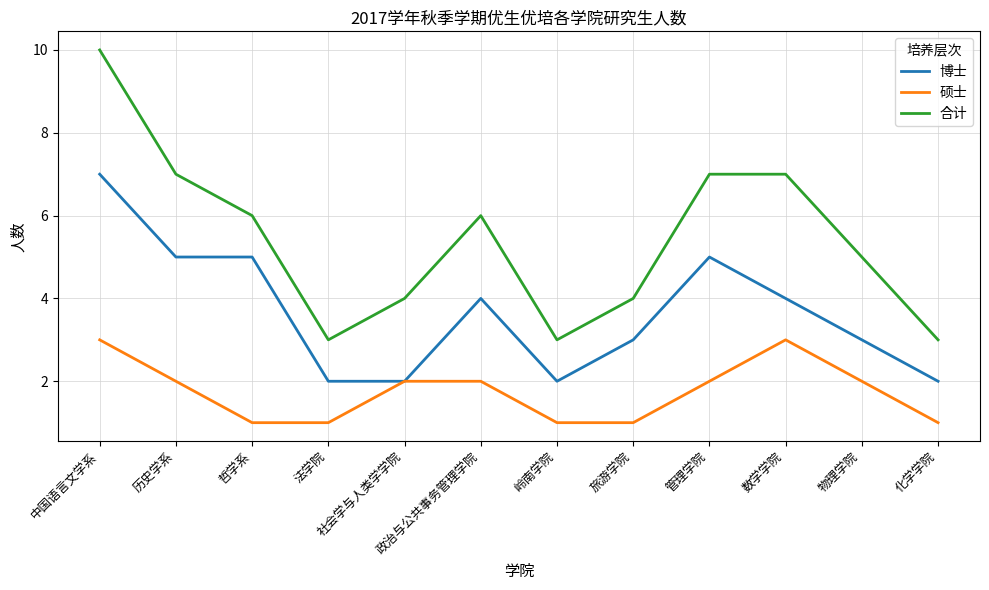

True or false: 博士 has a value of 2 at 法学院.

True